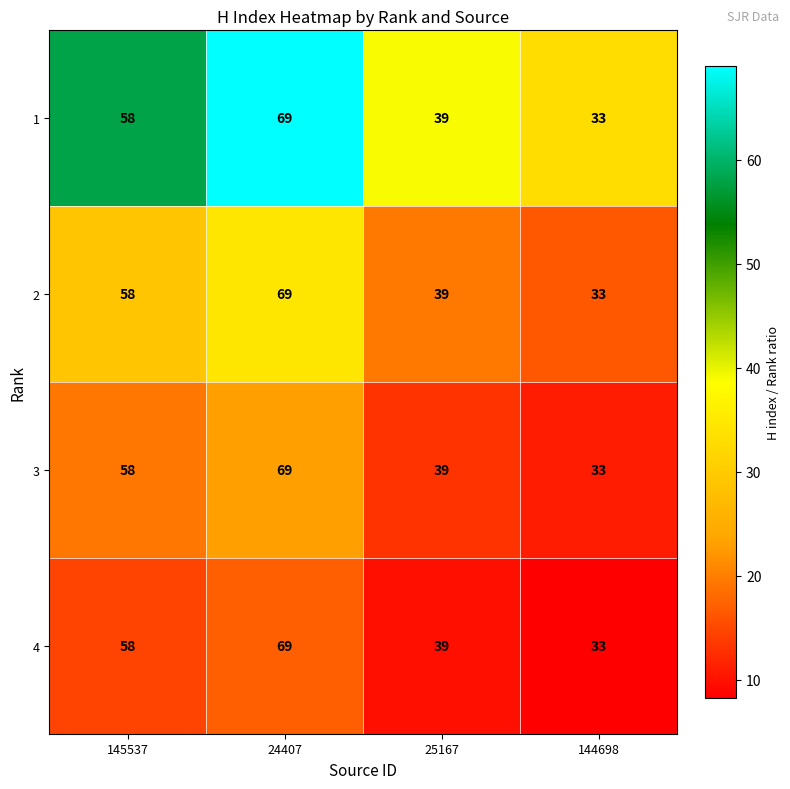

Reading left to right, transcribe all the data shown in this chart.

1: 145537=58	24407=69	25167=39	144698=33
2: 145537=58	24407=69	25167=39	144698=33
3: 145537=58	24407=69	25167=39	144698=33
4: 145537=58	24407=69	25167=39	144698=33